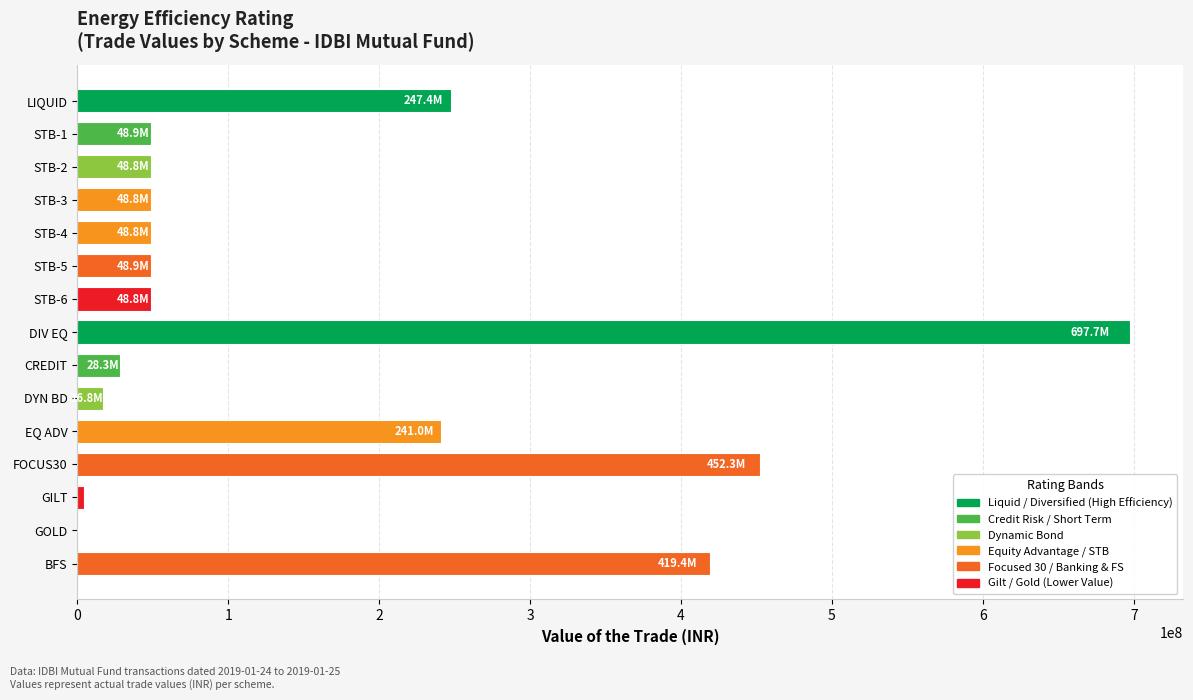

At which category does the chart reach its peak across all series?

DIV EQ